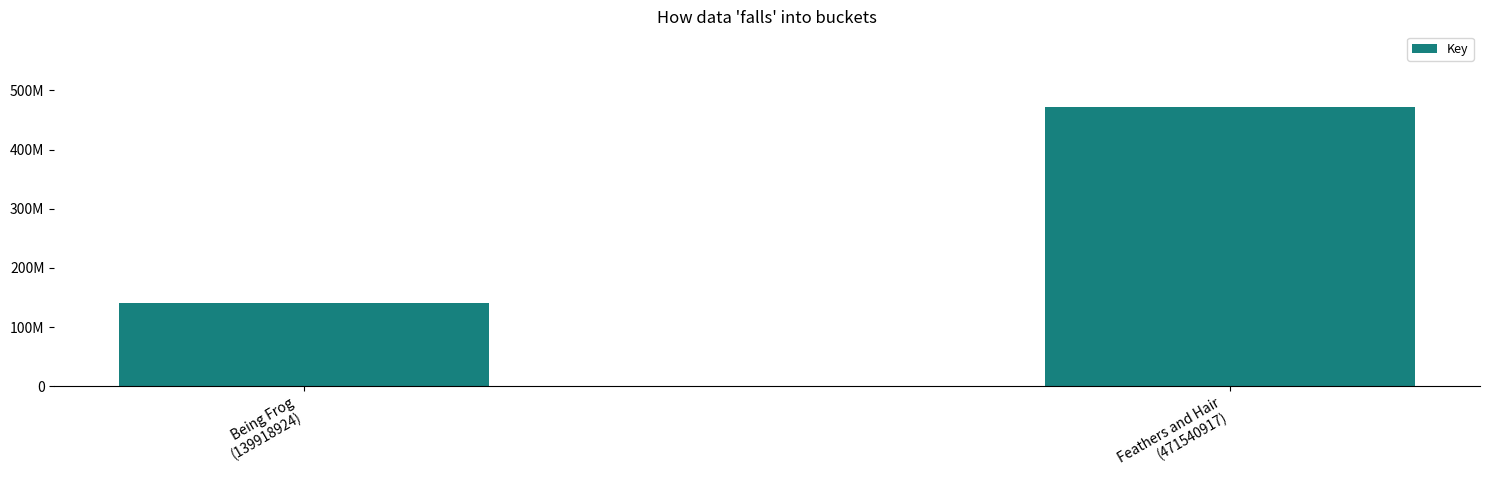

Between Feathers and Hair
(471540917) and Being Frog
(139918924), which is larger?

Feathers and Hair
(471540917)